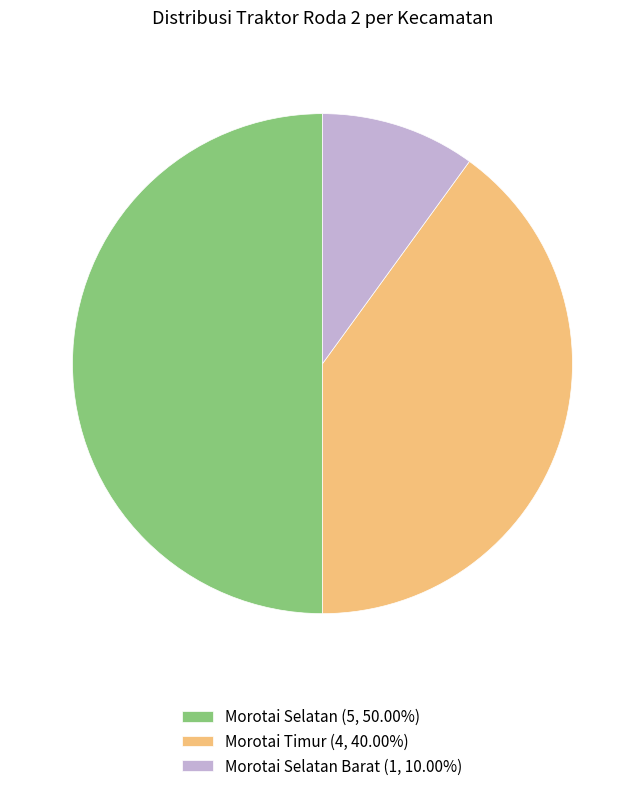

Does Morotai Timur (4, 40.00%) represent more than half of the total?

No